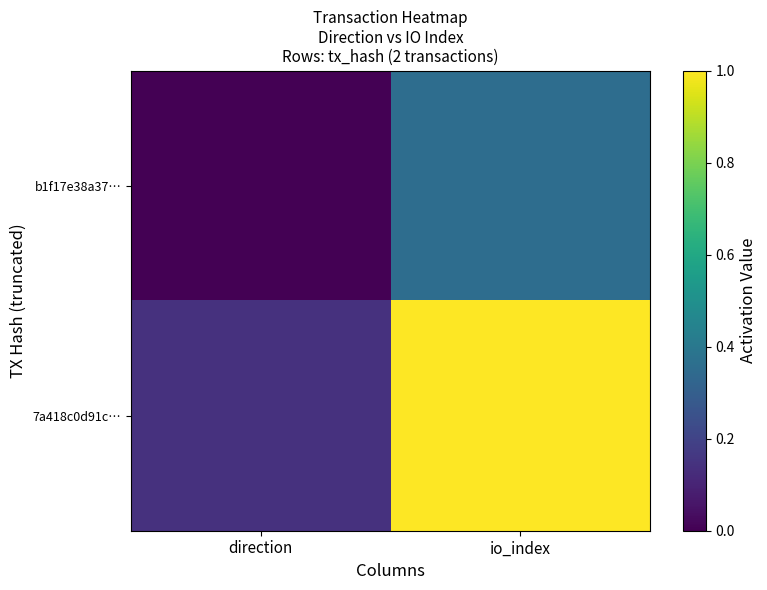

Reading left to right, list all the values displayed in this chart.

b1f17e38a37…: direction=0.0	io_index=0.4
7a418c0d91c…: direction=0.1	io_index=1.0